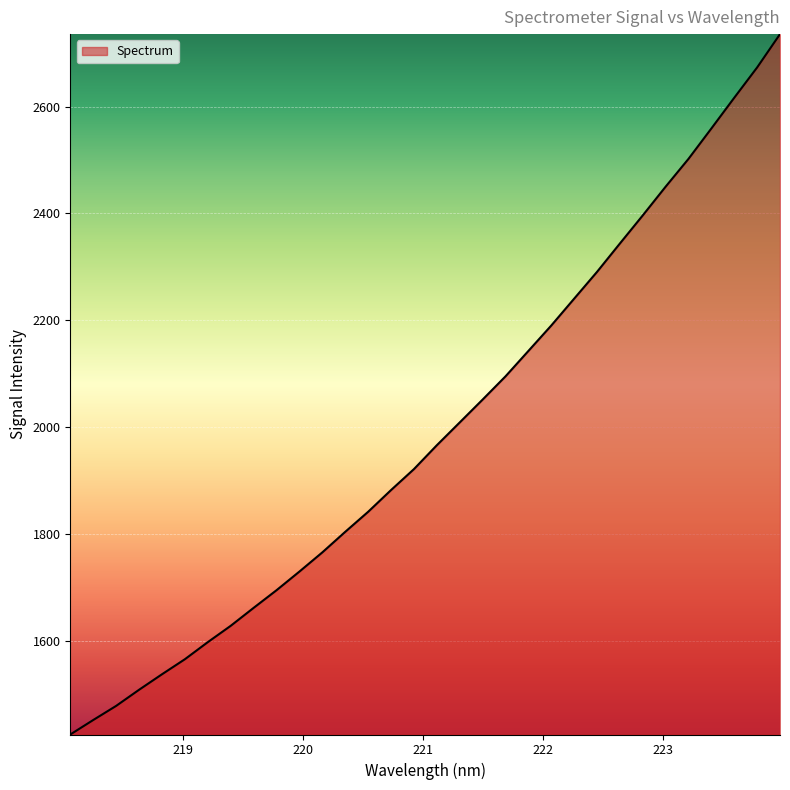

How many values exceed 1965?

16